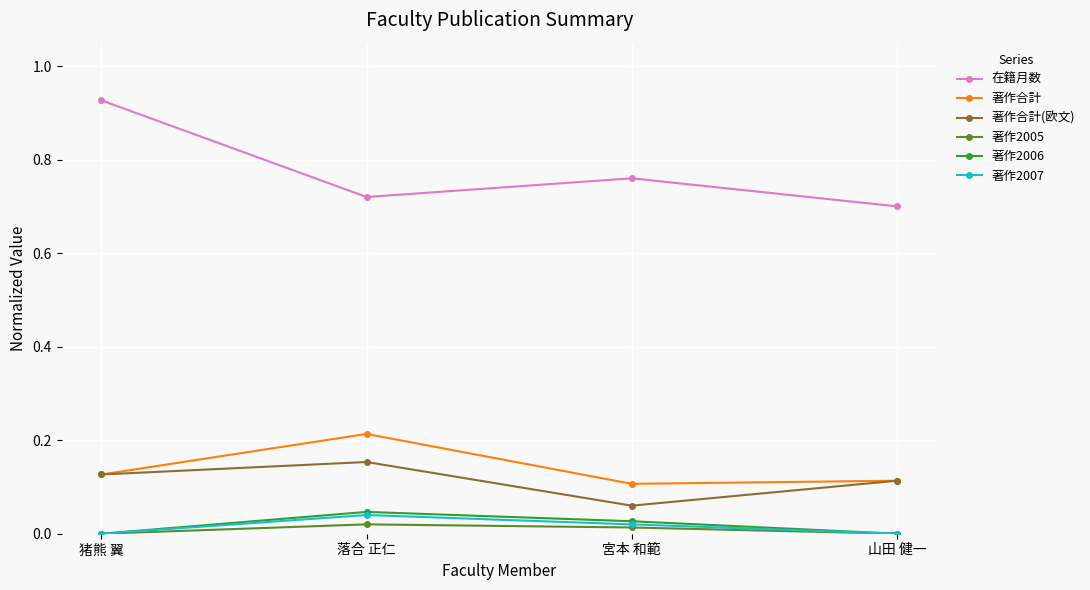

True or false: 著作2007 has a value of 0.0 at 落合 正仁.

True